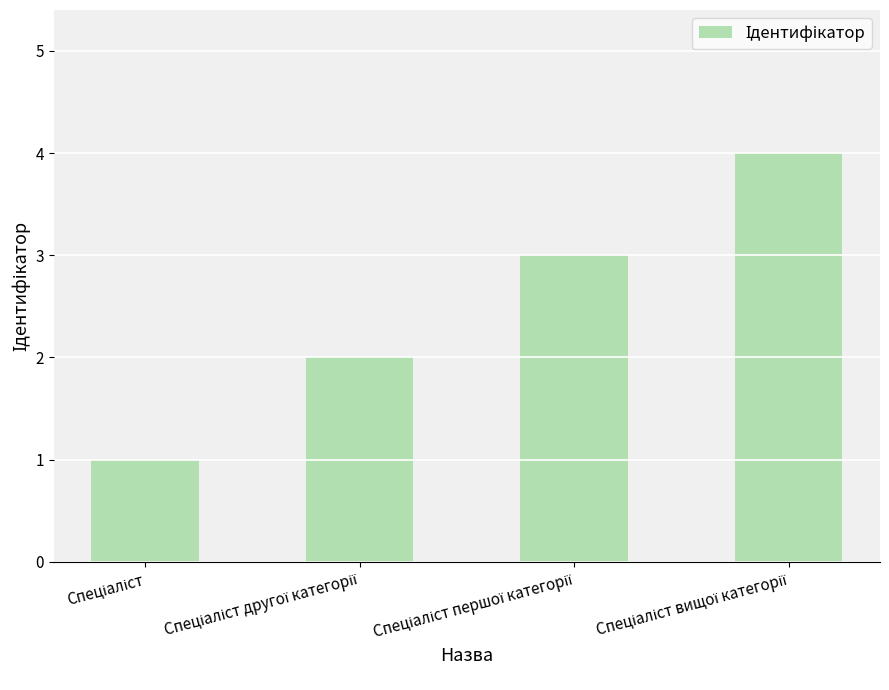

What is the difference between the maximum and minimum values?

3